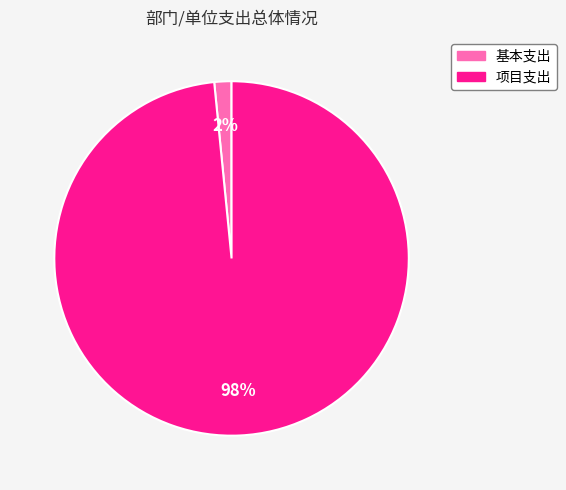

To the nearest percent, what is the combined percentage of 项目支出 and 基本支出?

100%